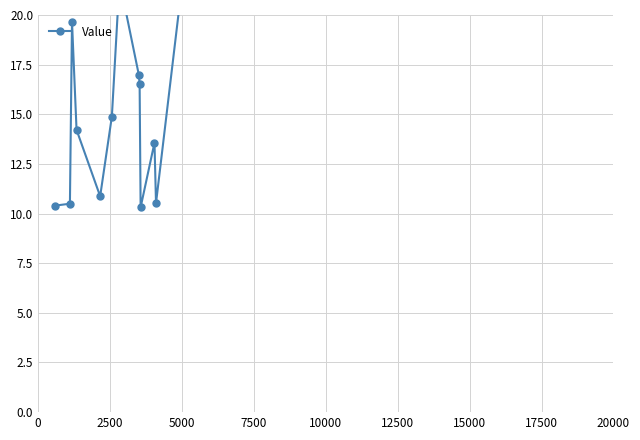

Reading right to left, list all the values displayed in this chart.

46.7	32.7	22.5	10.5	13.6	10.3	16.5	17.0	21.7	14.9	10.9	14.2	19.7	10.5	10.4